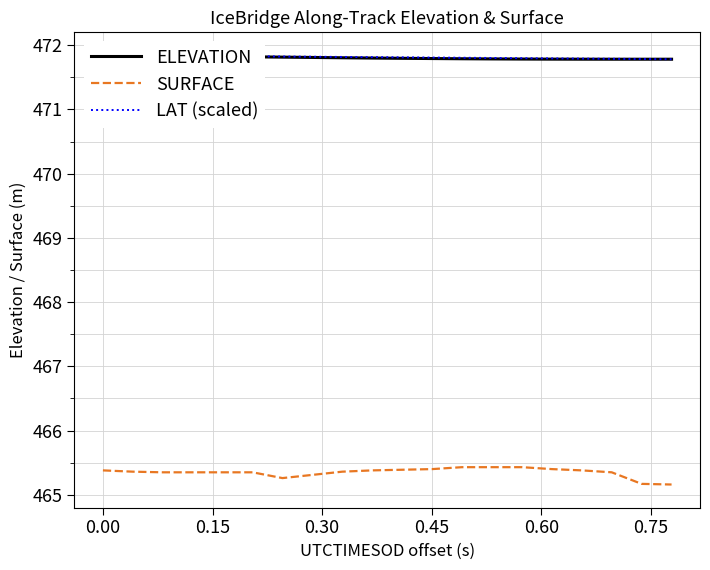

At how many categories does at least one series exceed 465?

20